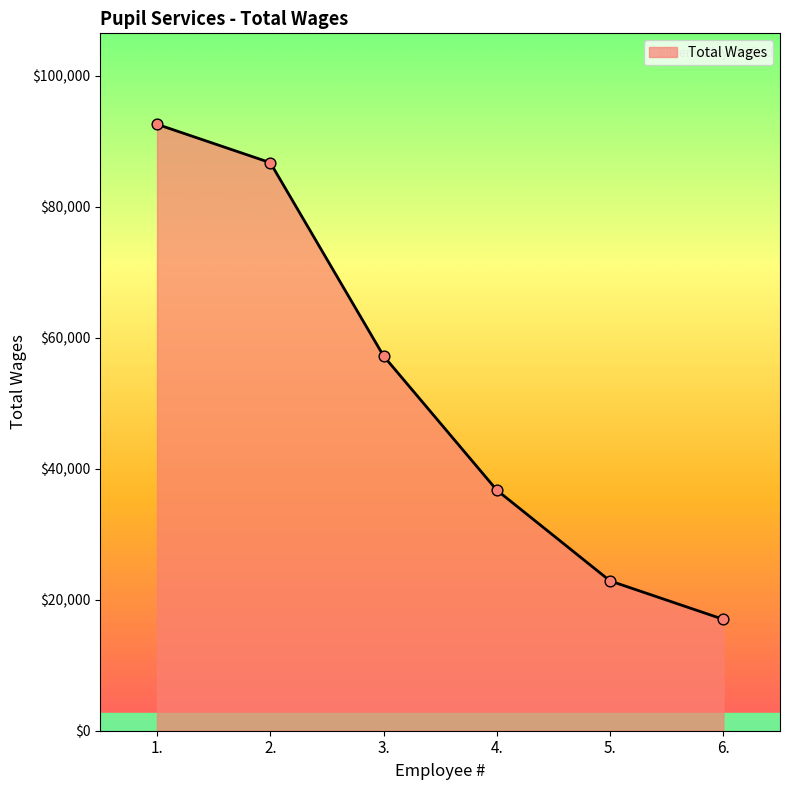

What is the change in value from 1. to 2.?

-5860